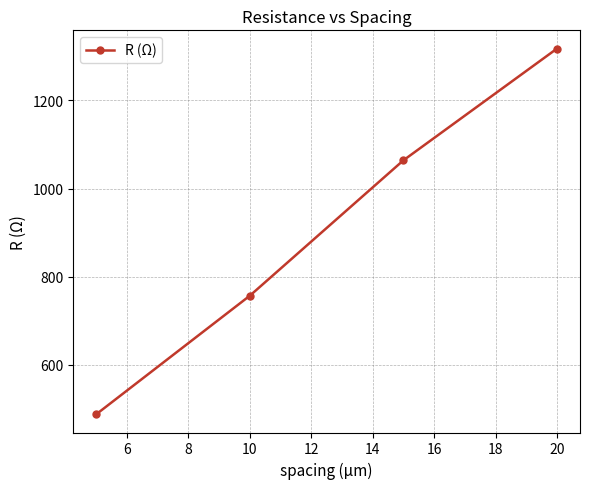

What is the smallest value displayed?

488.2